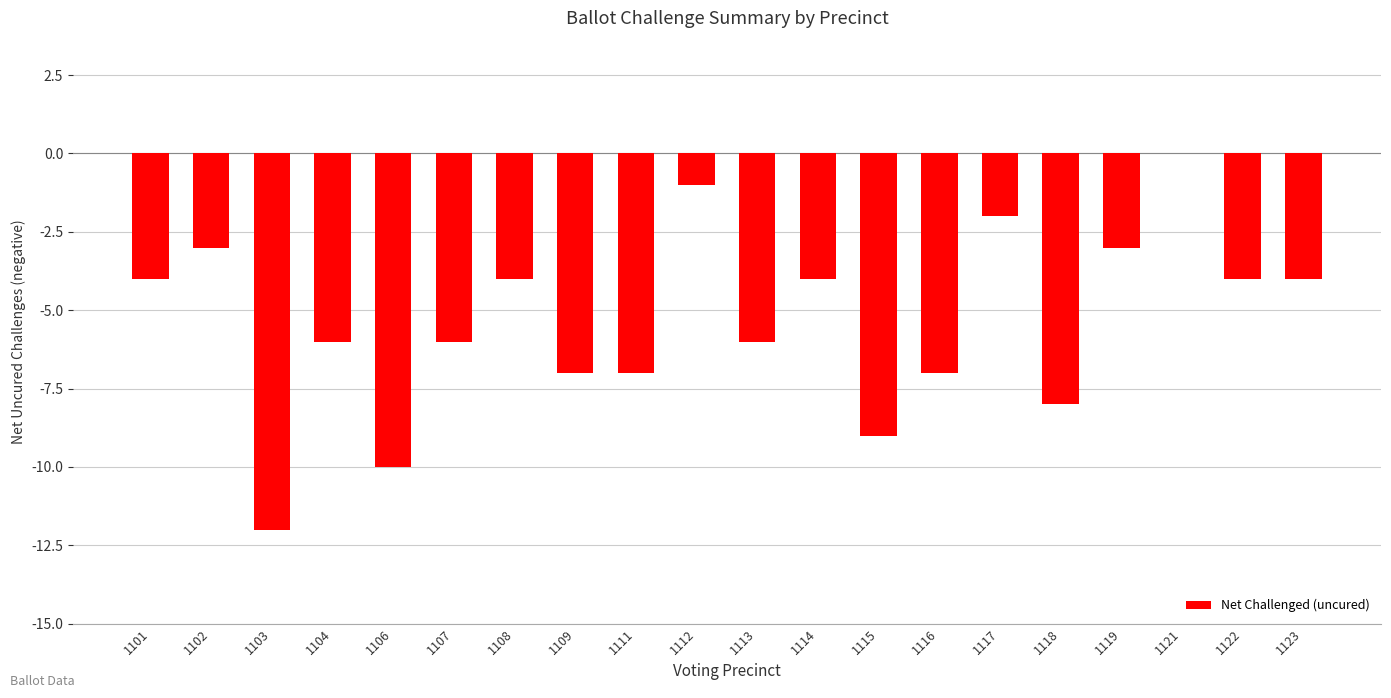

What is the change in value from 1115 to 1123?

+5